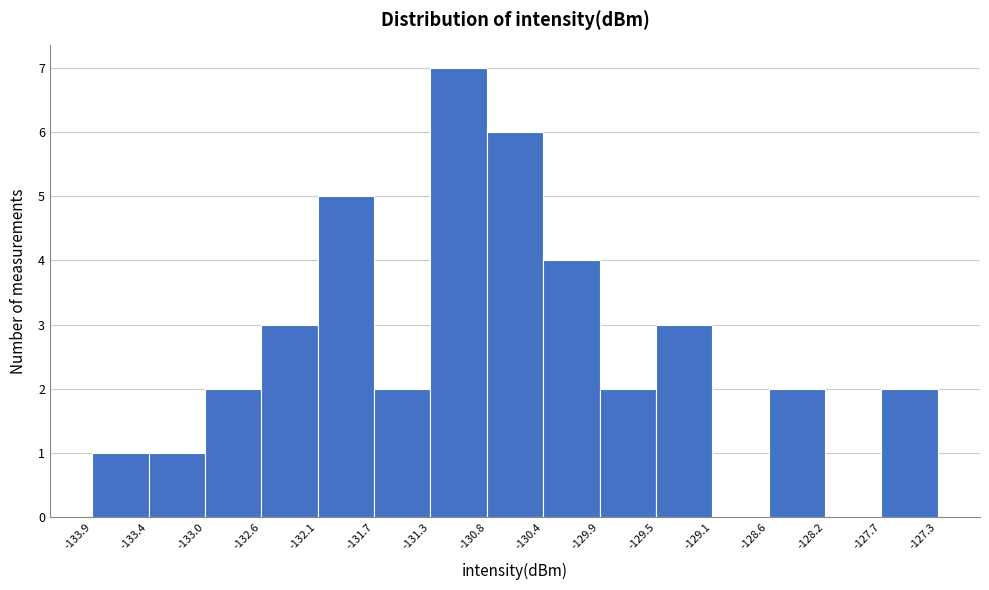

Reading left to right, transcribe this chart: for each bar, give the range it covers on the x-axis and its height. The values are not printed on the chart, so give them approximately, as read against the axis.

-133.9 to -133.4: 1
-133.4 to -133.0: 1
-133.0 to -132.6: 2
-132.6 to -132.1: 3
-132.1 to -131.7: 5
-131.7 to -131.3: 2
-131.3 to -130.8: 7
-130.8 to -130.4: 6
-130.4 to -129.9: 4
-129.9 to -129.5: 2
-129.5 to -129.1: 3
-129.1 to -128.6: 0
-128.6 to -128.2: 2
-128.2 to -127.7: 0
-127.7 to -127.3: 2